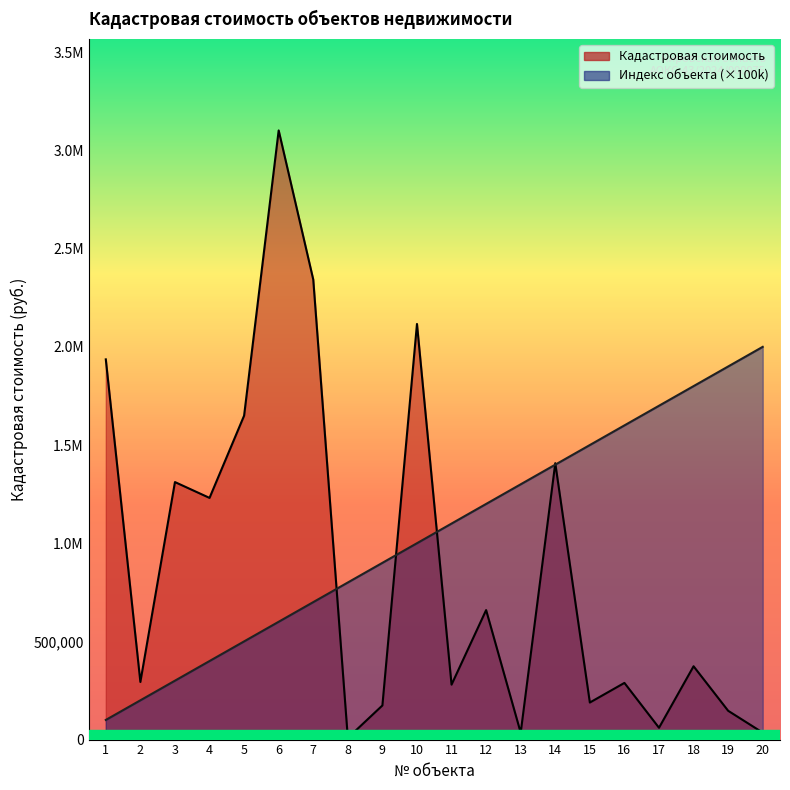

What is the smallest value displayed?

8272.3